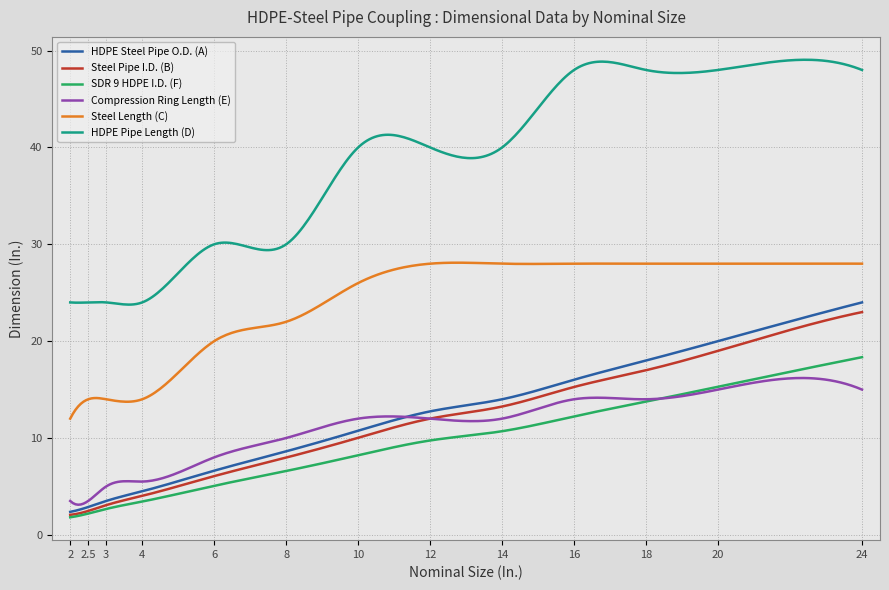

Rank the series by their maximum value, from lowest to highest.

Compression Ring Length (E), SDR 9 HDPE I.D. (F), Steel Pipe I.D. (B), HDPE Steel Pipe O.D. (A), Steel Length (C), HDPE Pipe Length (D)